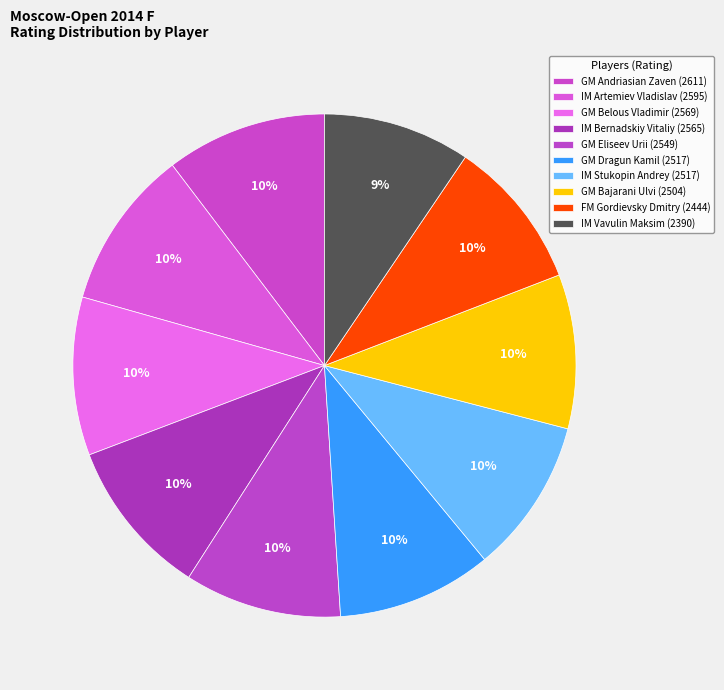

Which slice is the largest?

GM Andriasian Zaven